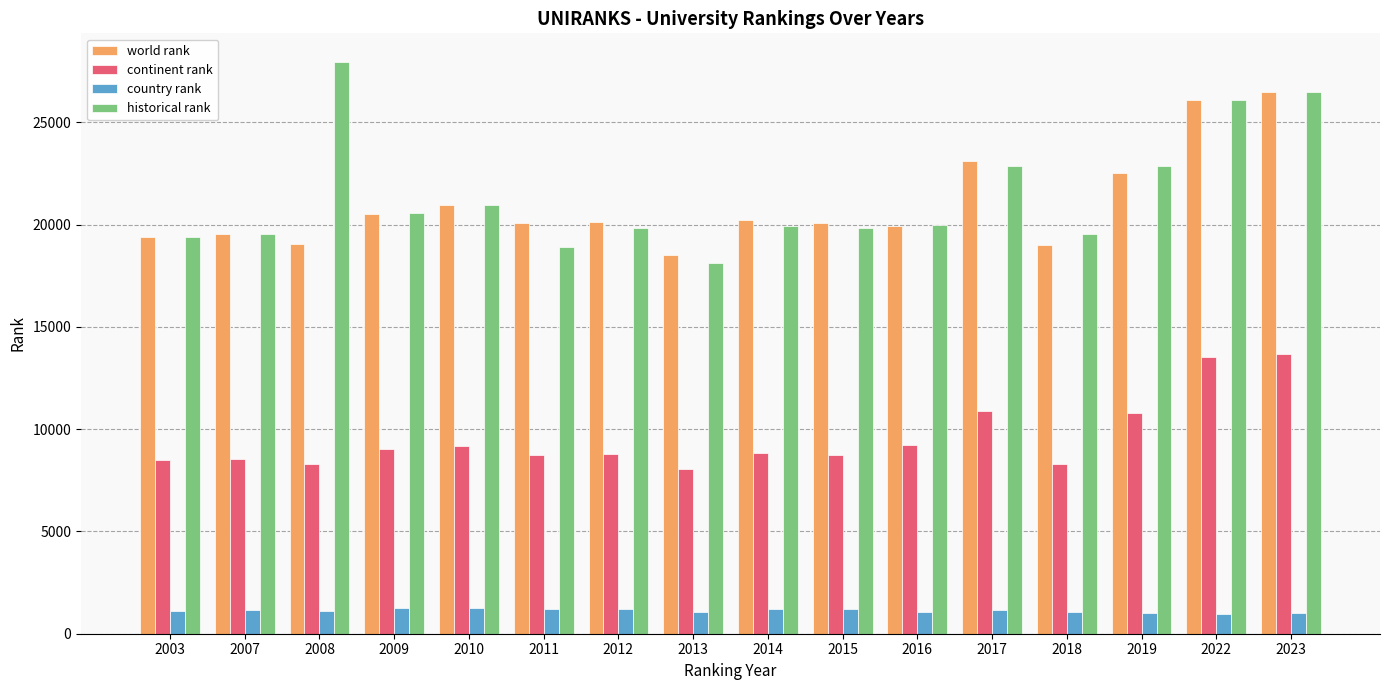

The value of world rank at 2003 is 32760. True or false?

False